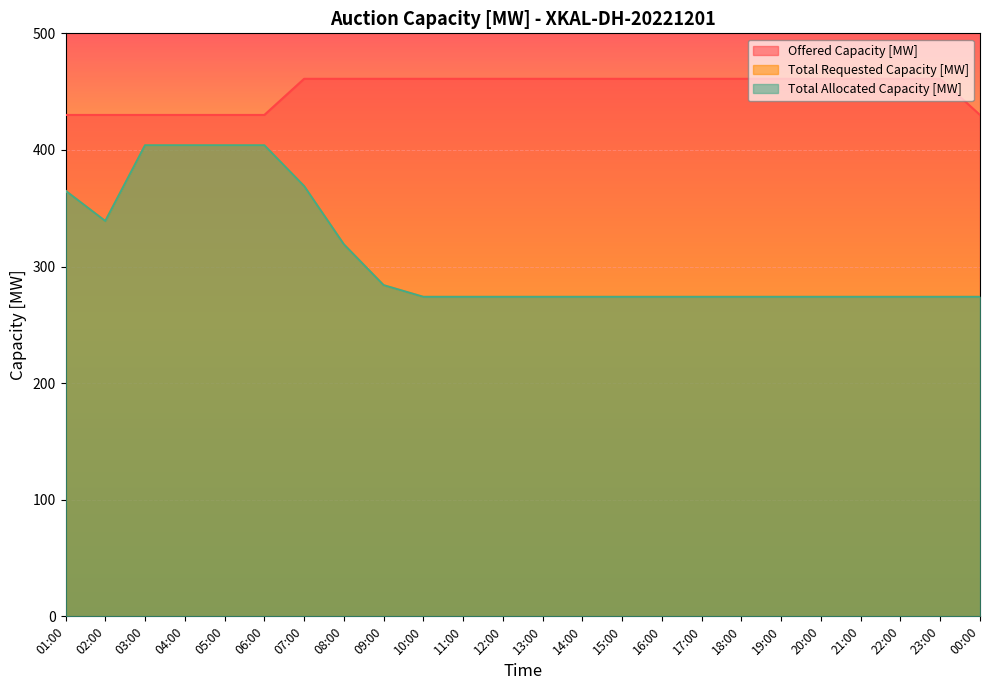

What is the sum of all Total Requested Capacity [MW] values?

7402